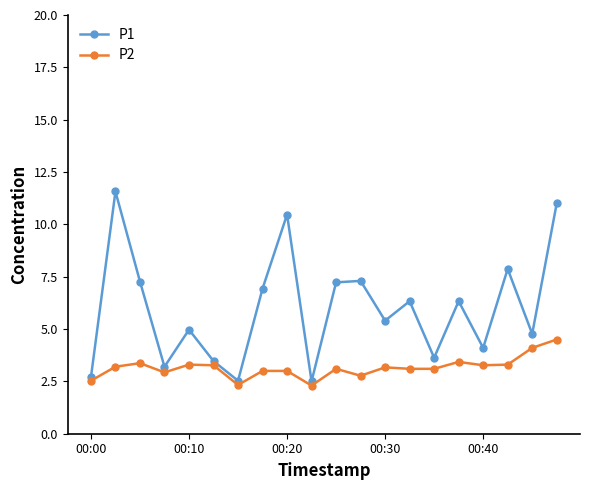

List the series in order of their overall mean, lowest first.

P2, P1